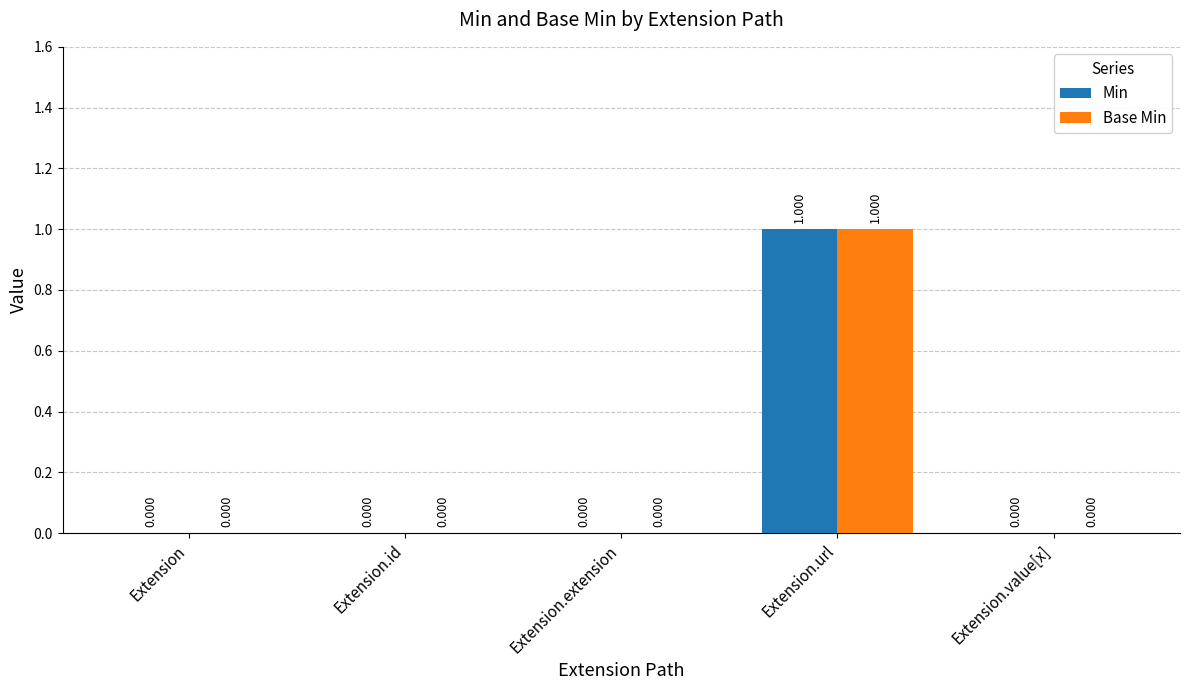

Which category has the highest value in the Base Min series?

Extension.url